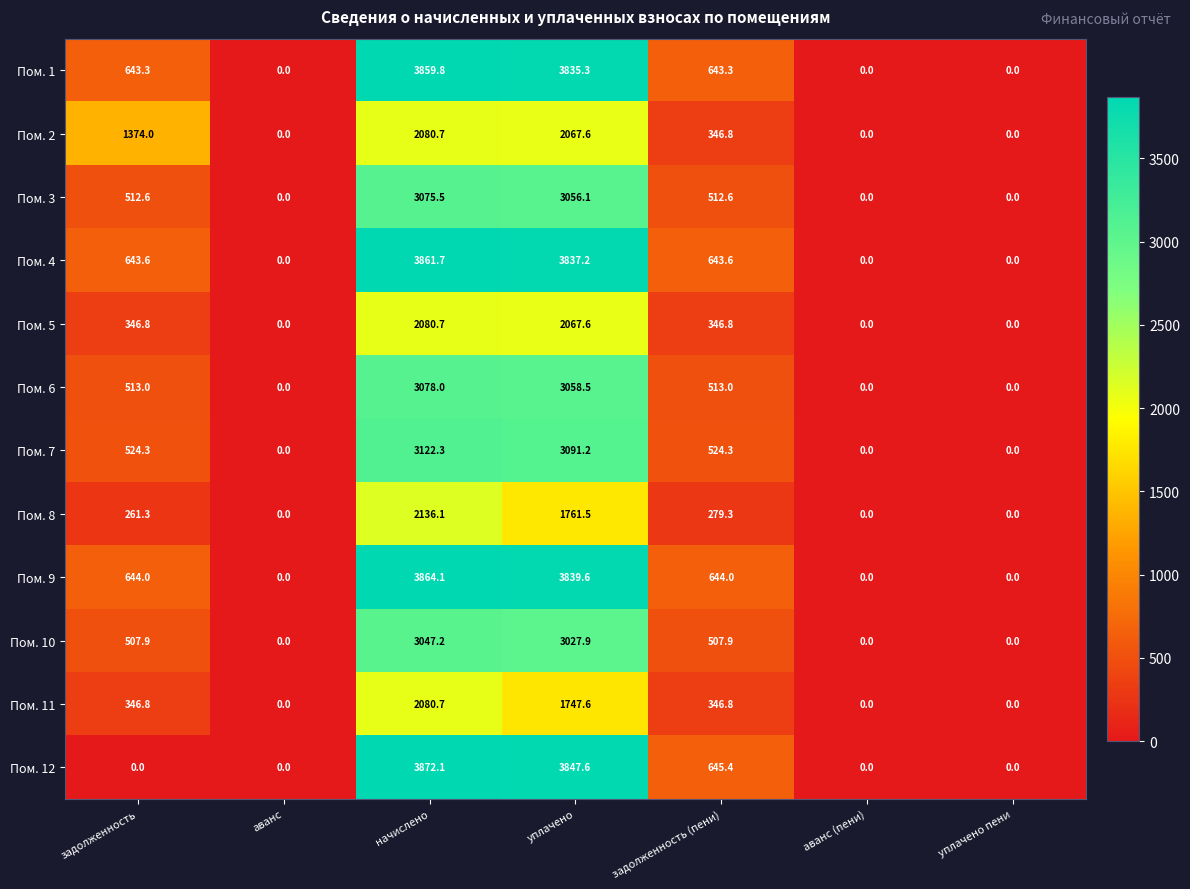

Which series has the largest total across all categories?

Пом. 9